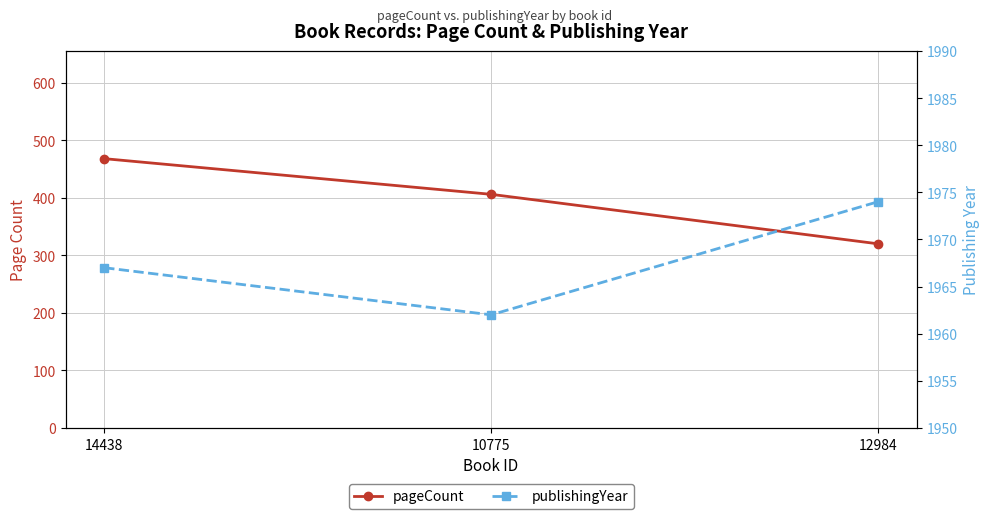

Where does the publishingYear series first go above 1967?

12984